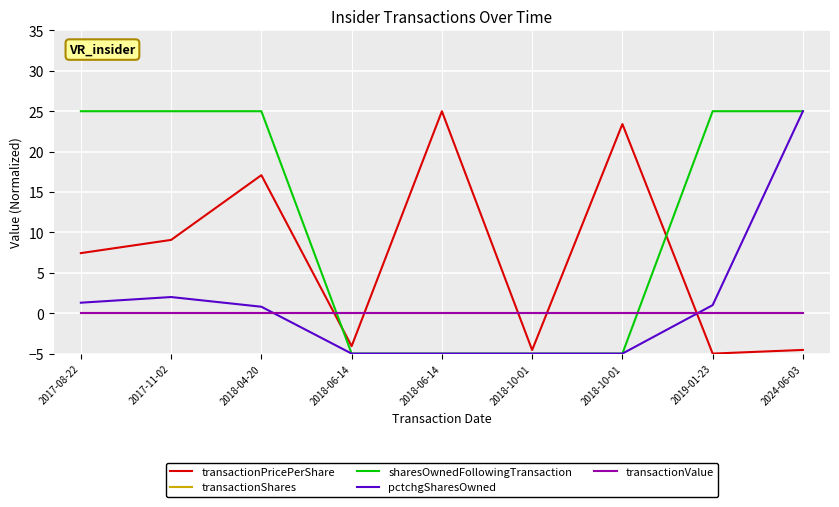

At which label does sharesOwnedFollowingTransaction reach its peak?

2017-08-22